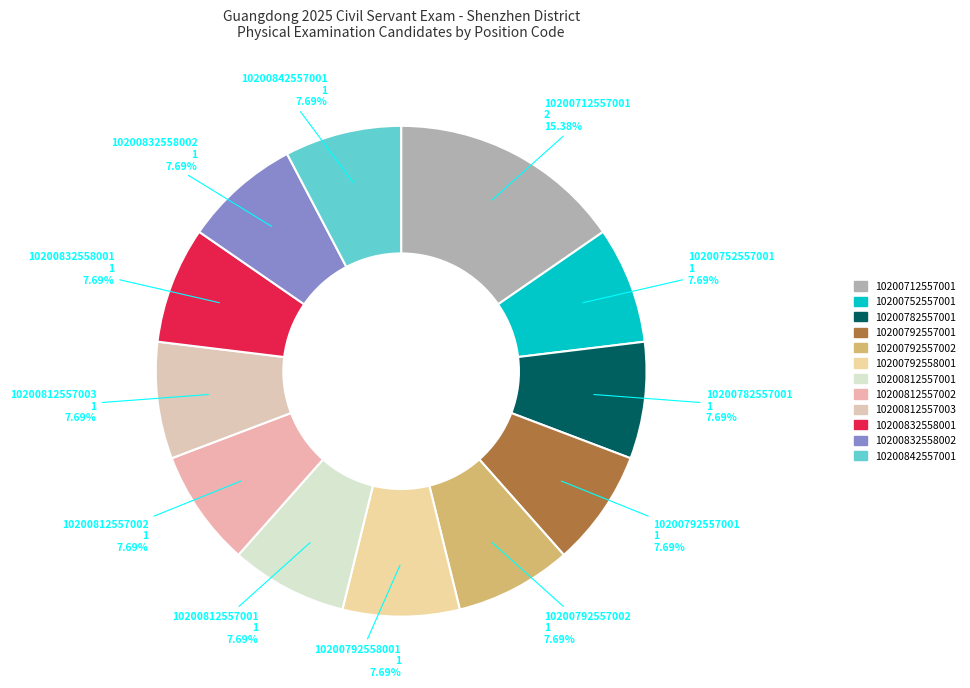

What is the total percentage of 10200782557001 and 10200792557001?

15.4%